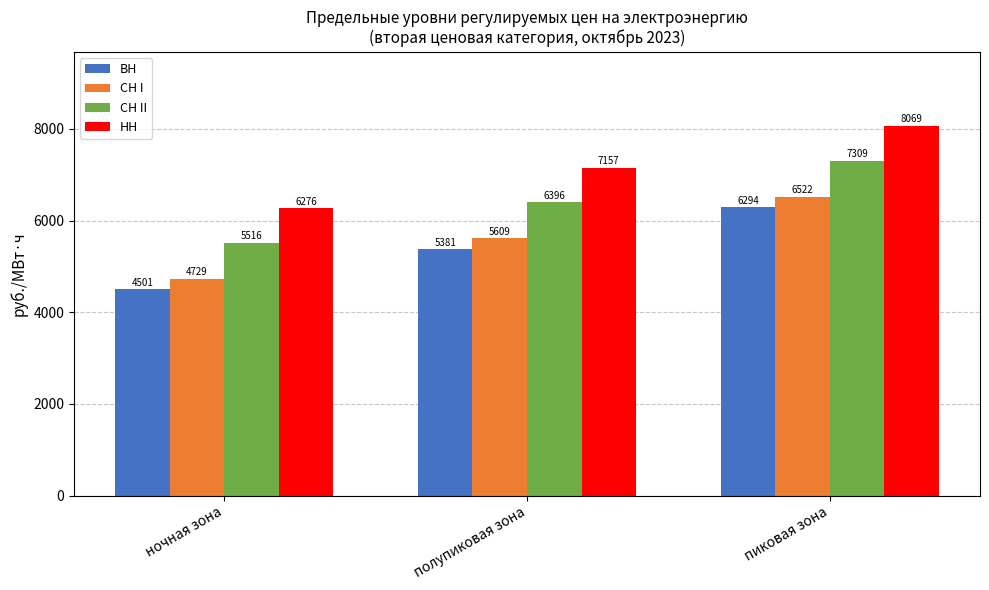

At which label is ВН closest to 5398?

полупиковая зона